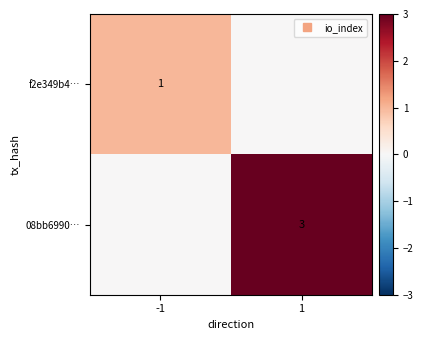

What is the sum of the 08bb6990… values at 1 and -1?

3